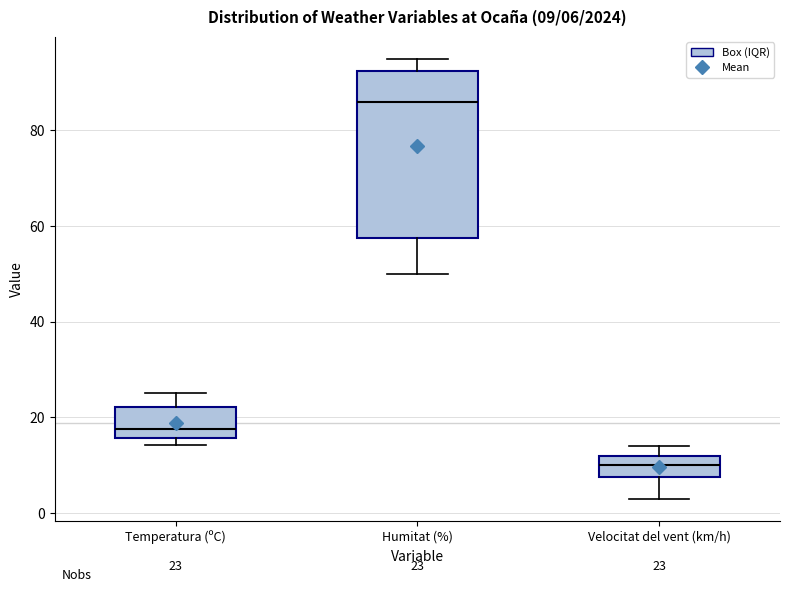

Which box has the lowest median line?

Velocitat del vent (km/h)